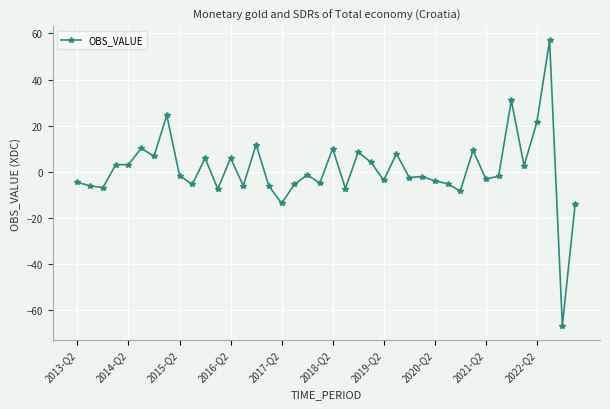

What is the difference between the second highest and second lowest values?

45.1